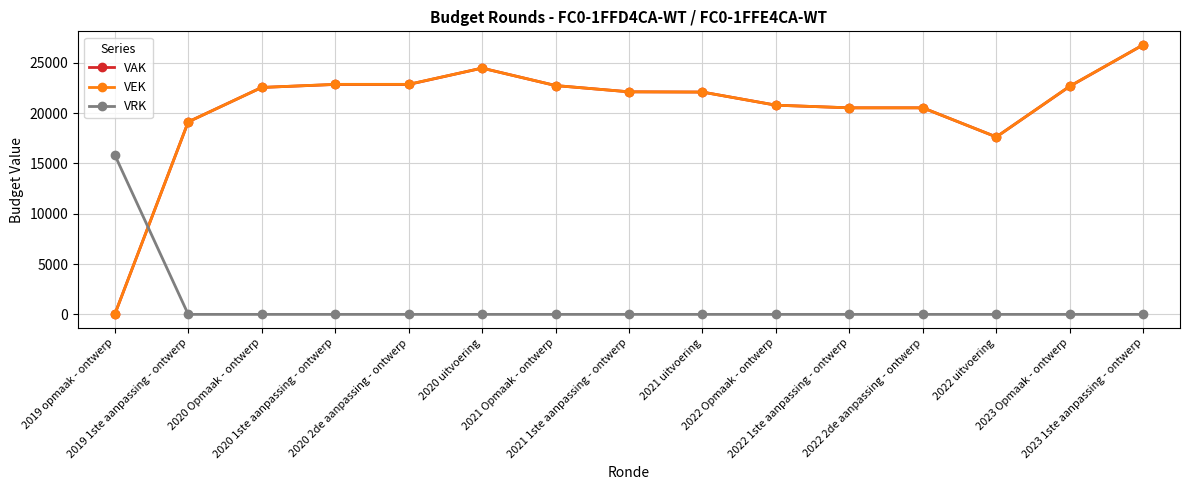

After their last crossing, which series has the higher values: VEK or VRK?

VEK